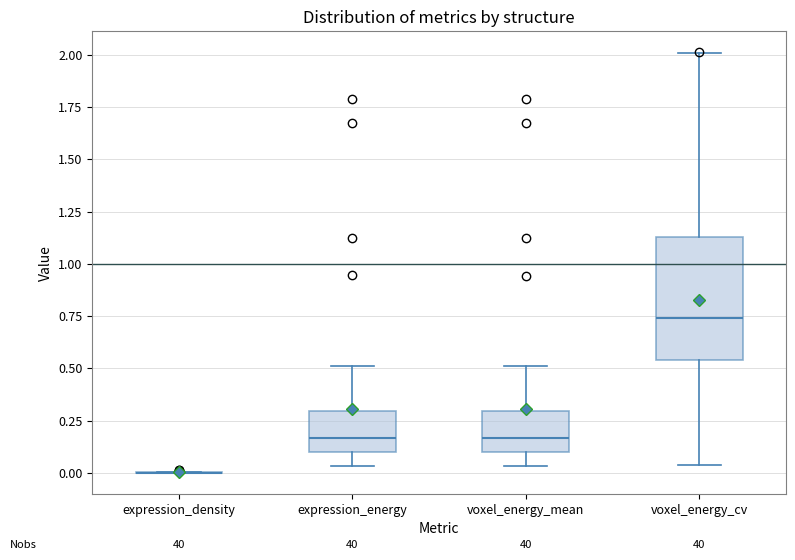

Comparing the boxes themselves (not the whiskers), which one is the tallest?

voxel_energy_cv